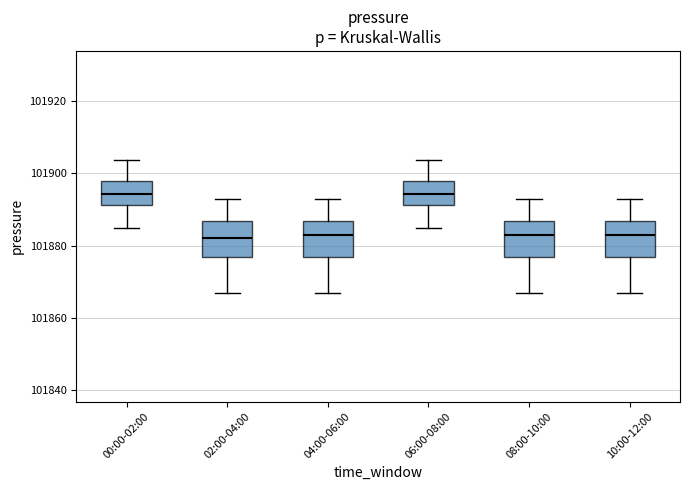

Reading left to right, transcribe this box plot: for each box, give where its median line is, the range the box spans, and where its two whiskers end, as read against the y-axis. The values are not printed on the chart, so give them approximately, as read against the axis.

00:00-02:00: median 101894, box 101892 to 101898, whiskers 101884 to 101904
02:00-04:00: median 101882, box 101876 to 101886, whiskers 101866 to 101892
04:00-06:00: median 101884, box 101876 to 101886, whiskers 101866 to 101892
06:00-08:00: median 101894, box 101892 to 101898, whiskers 101884 to 101904
08:00-10:00: median 101884, box 101876 to 101886, whiskers 101866 to 101892
10:00-12:00: median 101884, box 101876 to 101886, whiskers 101866 to 101892